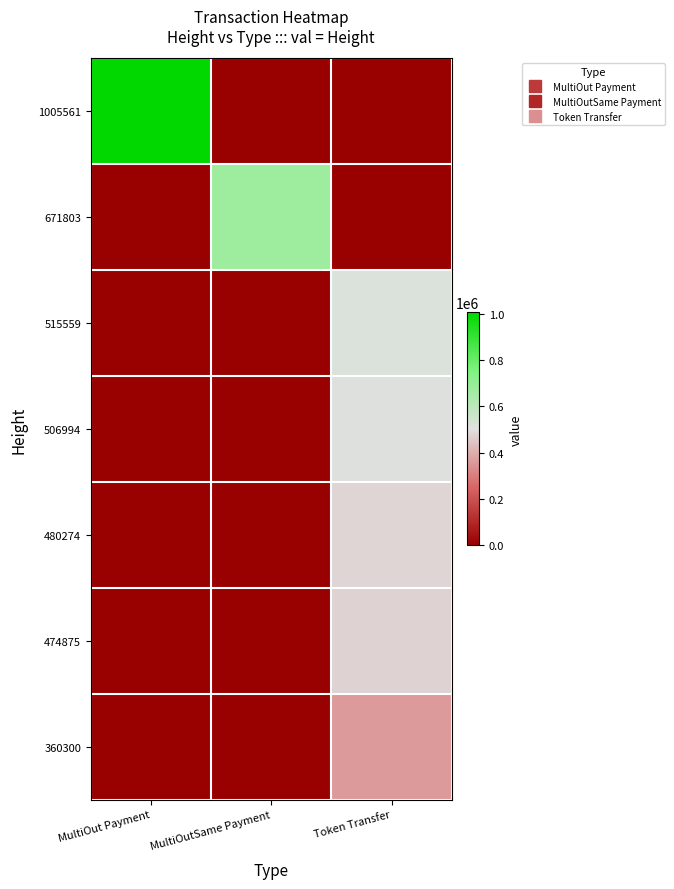

At how many categories does at least one series exceed 475462?

3